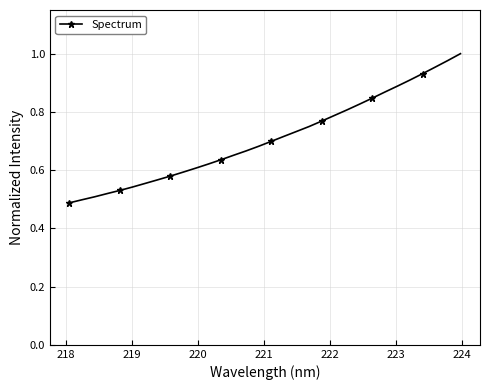

What is the sum of all values?

22.7